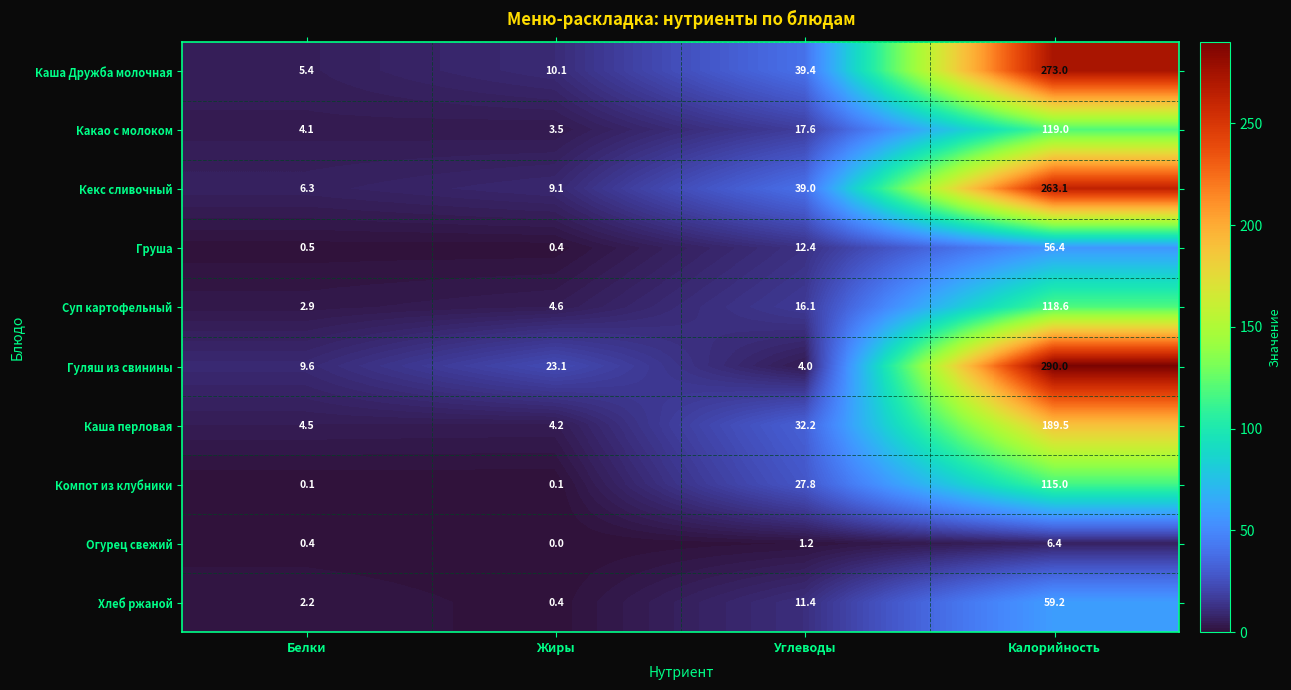

Rank the series by their maximum value, from highest to lowest.

Гуляш из свинины, Каша Дружба молочная, Кекс сливочный, Каша перловая, Какао с молоком, Суп картофельный, Компот из клубники, Хлеб ржаной, Груша, Огурец свежий